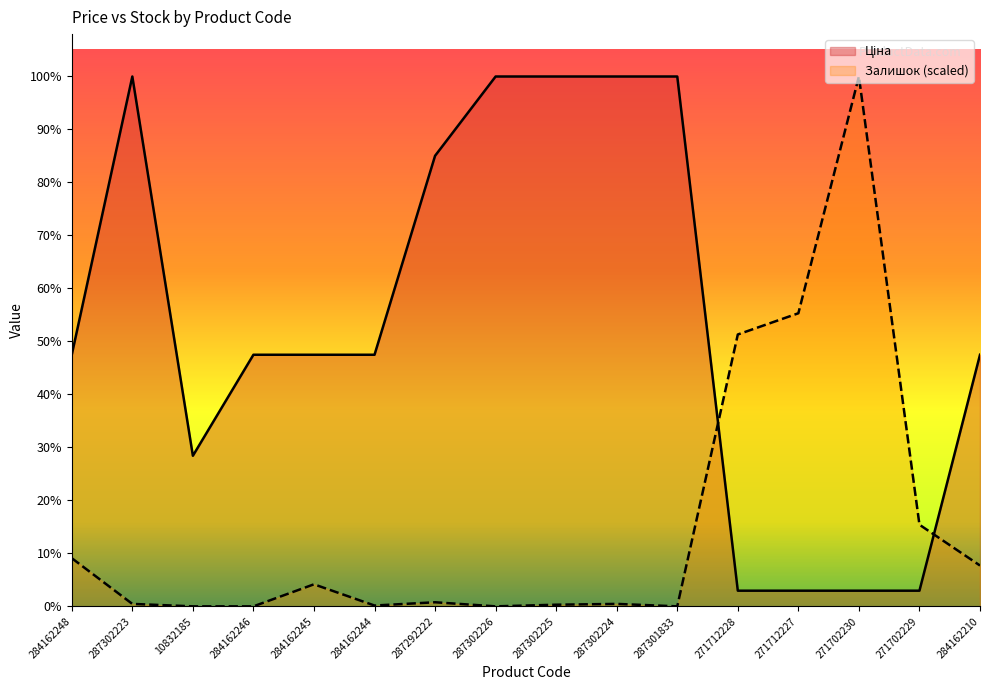

Reading left to right, what are all the values shown in this chart?

Ціна: 284162248=9416.9	287302223=19831.1	10832185=5636.0	284162246=9416.9	284162245=9416.9	284162244=9416.9	287292222=16863.2	287302226=19831.1	287302225=19831.1	287302224=19831.1	287301833=19831.1	271712228=586.0	271712227=586.0	271702230=586.0	271702229=586.0	284162210=9416.9
Залишок: 284162248=1802.8	287302223=91.7	10832185=0.0	284162246=0.0	284162245=825.0	284162244=30.6	287292222=152.8	287302226=0.0	287302225=61.1	287302224=91.7	287301833=0.0	271712228=10175.3	271712227=10969.7	271702230=19831.1	271702229=3055.6	284162210=1527.8